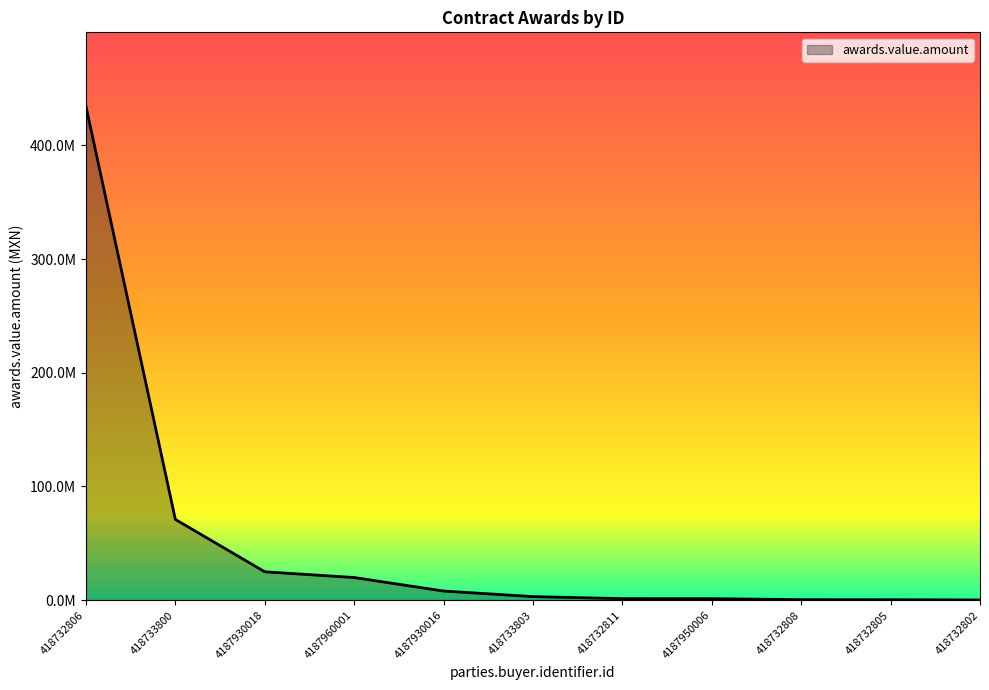

Reading left to right, list all the values displayed in this chart.

418732806=434320978.6	418733800=70939524.9	4187930018=24887999.5	4187960001=19837893.2	4187930016=7946072.7	418733803=3039050.0	418732811=1242210.0	4187950006=1233199.6	418732808=360132.7	418732805=295200.0	418732802=99414.3